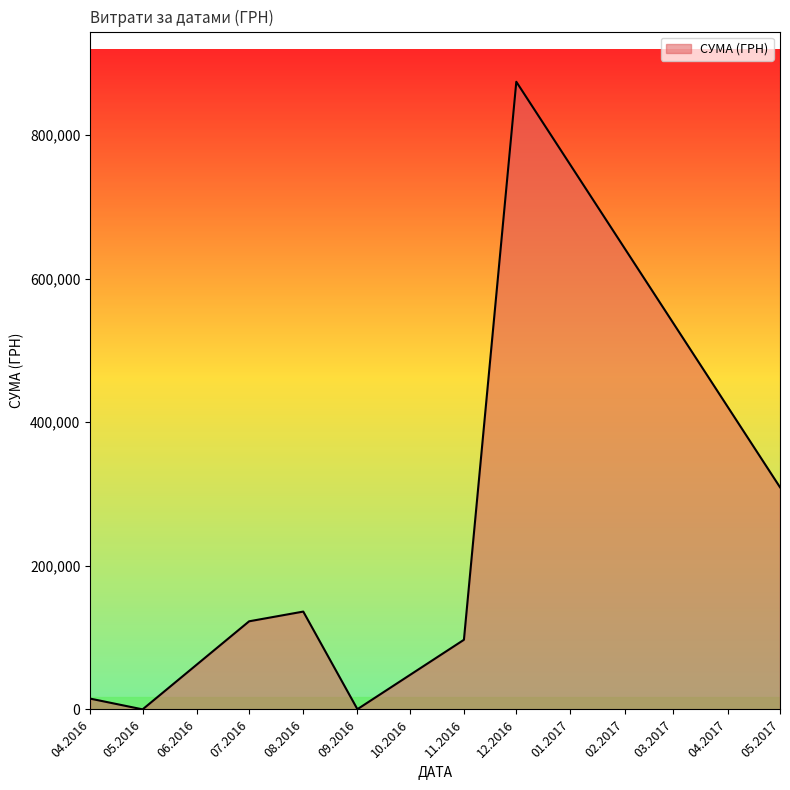

Where is the first local maximum?

08.2016